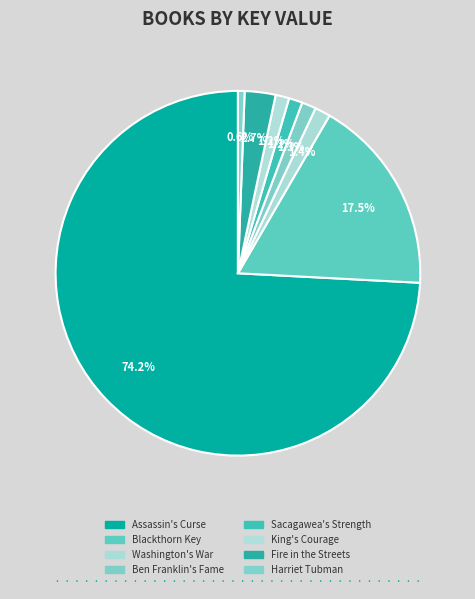

What is the largest slice in the pie chart?

Assassin's Curse